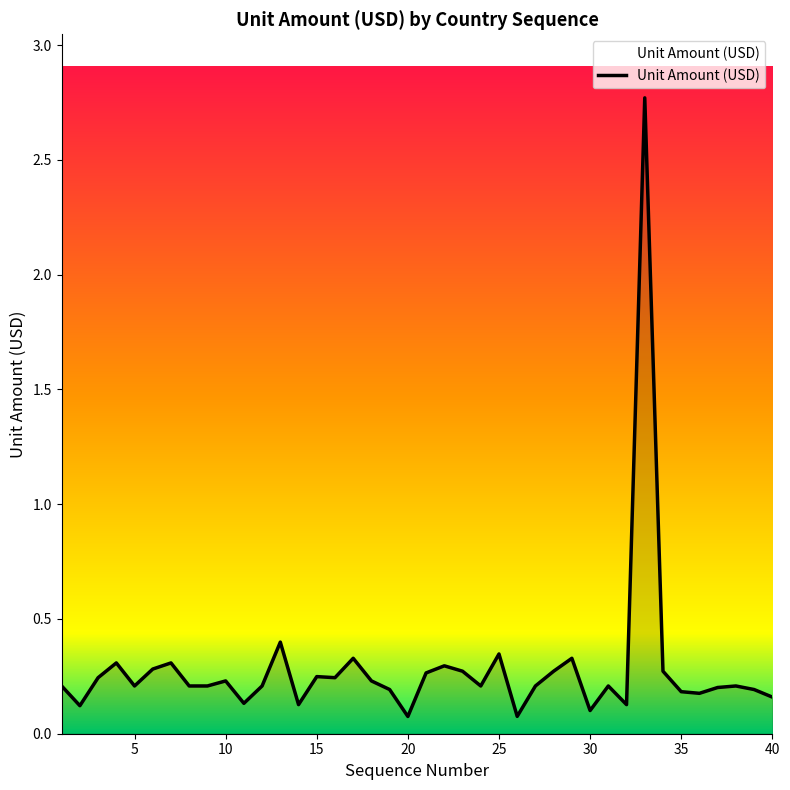

What is the average value?

0.3